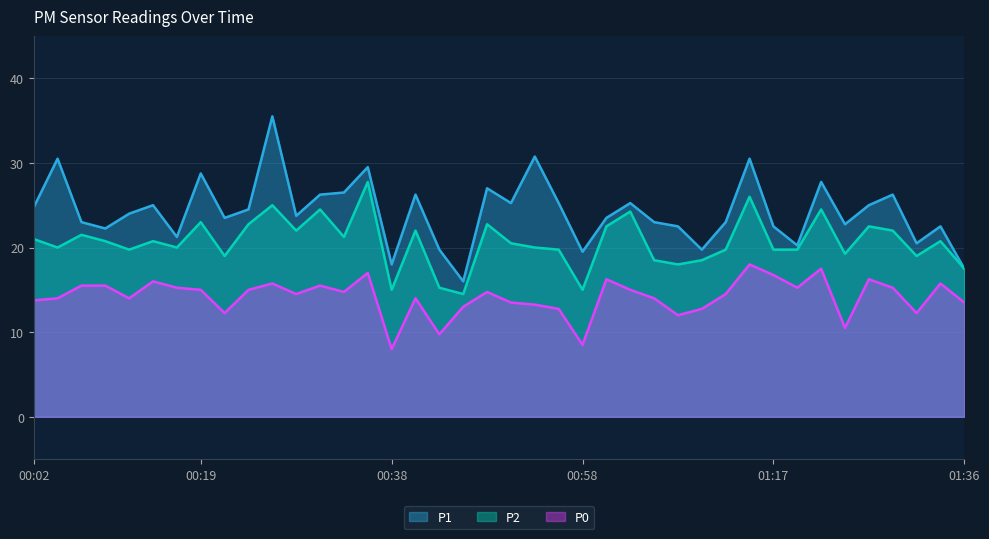

At how many categories does at least one series exceed 9?

40